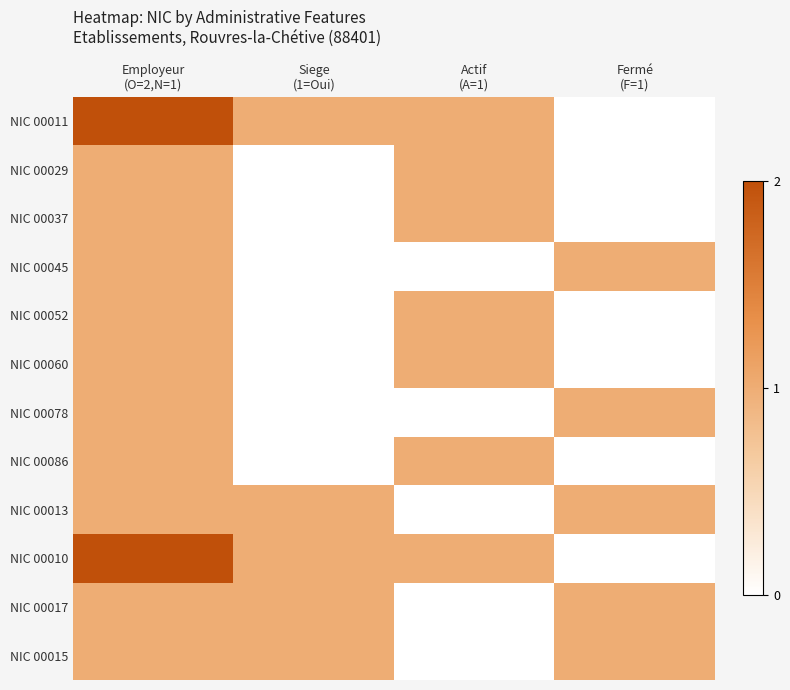

What is the total value across all series at Fermé
(F=1)?

5